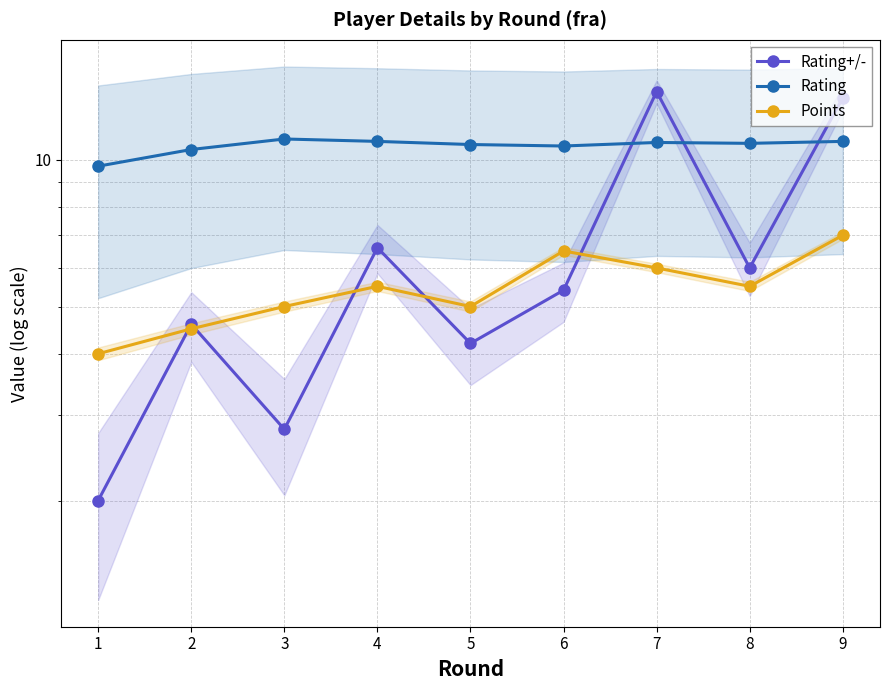

True or false: Rating and Points intersect in this chart.

False